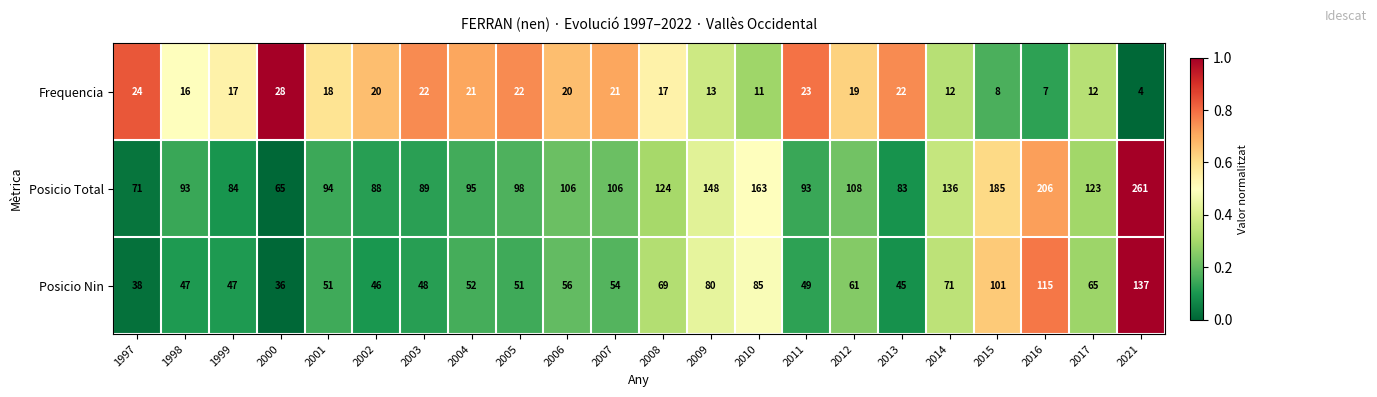

How many values in the Posicio Nin series are below 54?

11